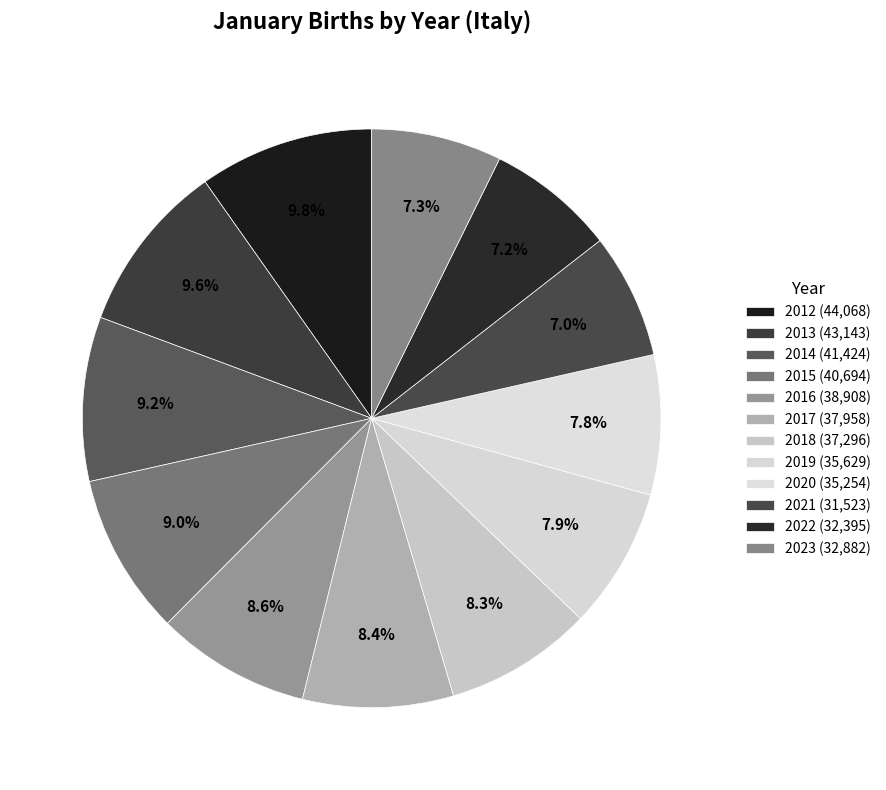

How many segments does this pie chart have?

12